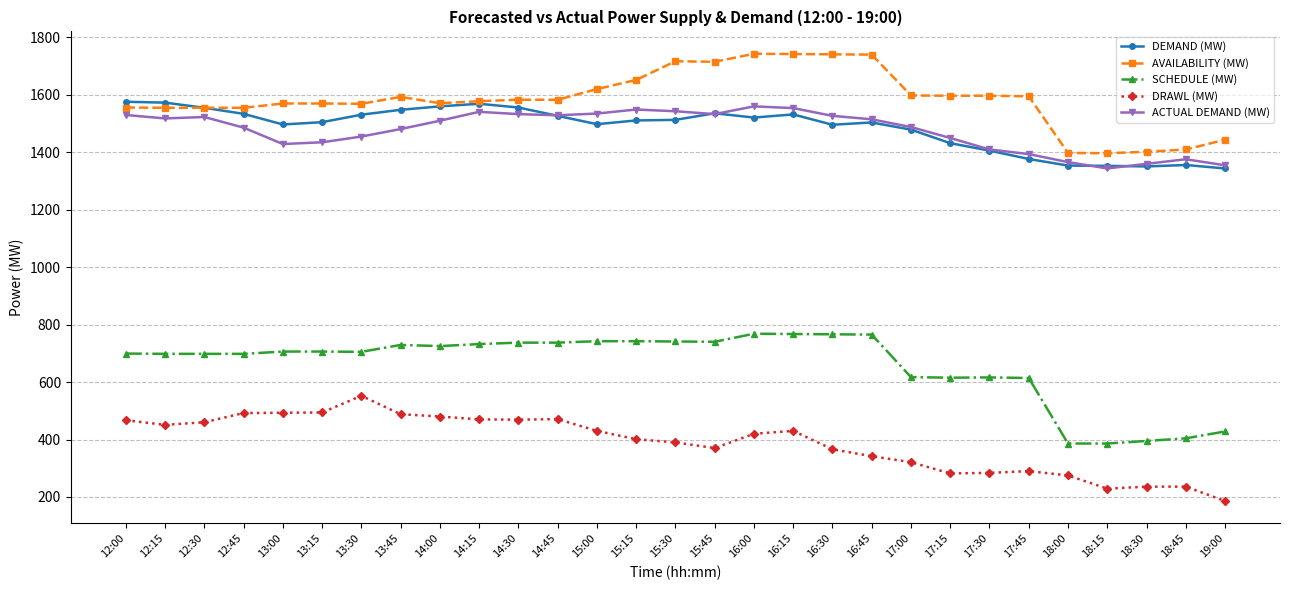

What is the average value of the ACTUAL DEMAND (MW) series?

1476